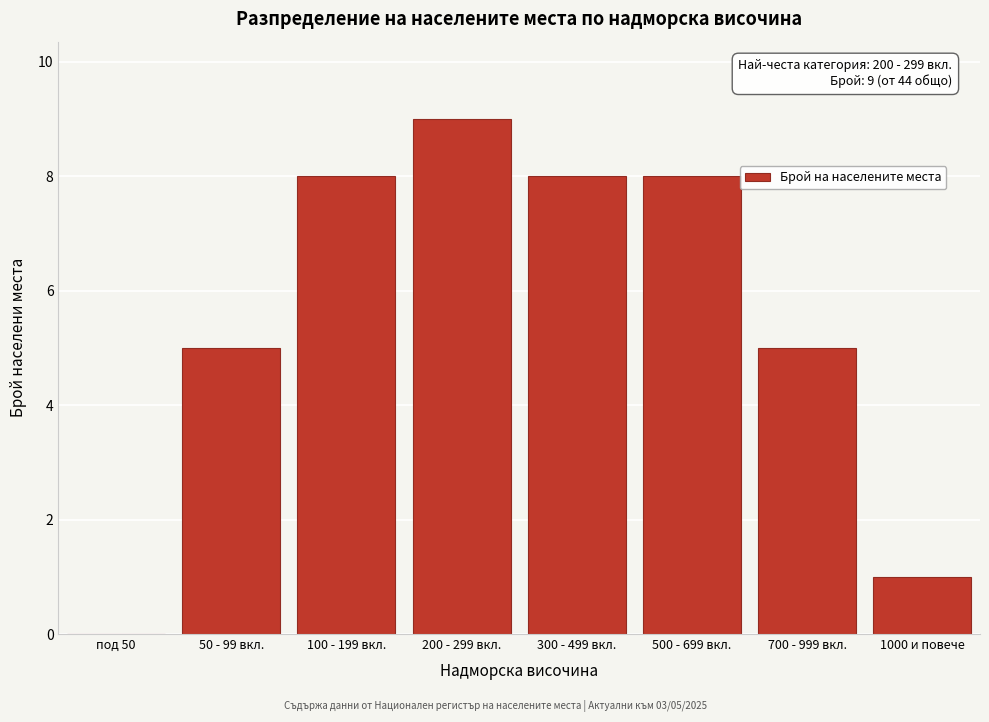

Reading right to left, extract all data points from this chart.

1000 и повече=1	700 - 999 вкл.=5	500 - 699 вкл.=8	300 - 499 вкл.=8	200 - 299 вкл.=9	100 - 199 вкл.=8	50 - 99 вкл.=5	под 50=0